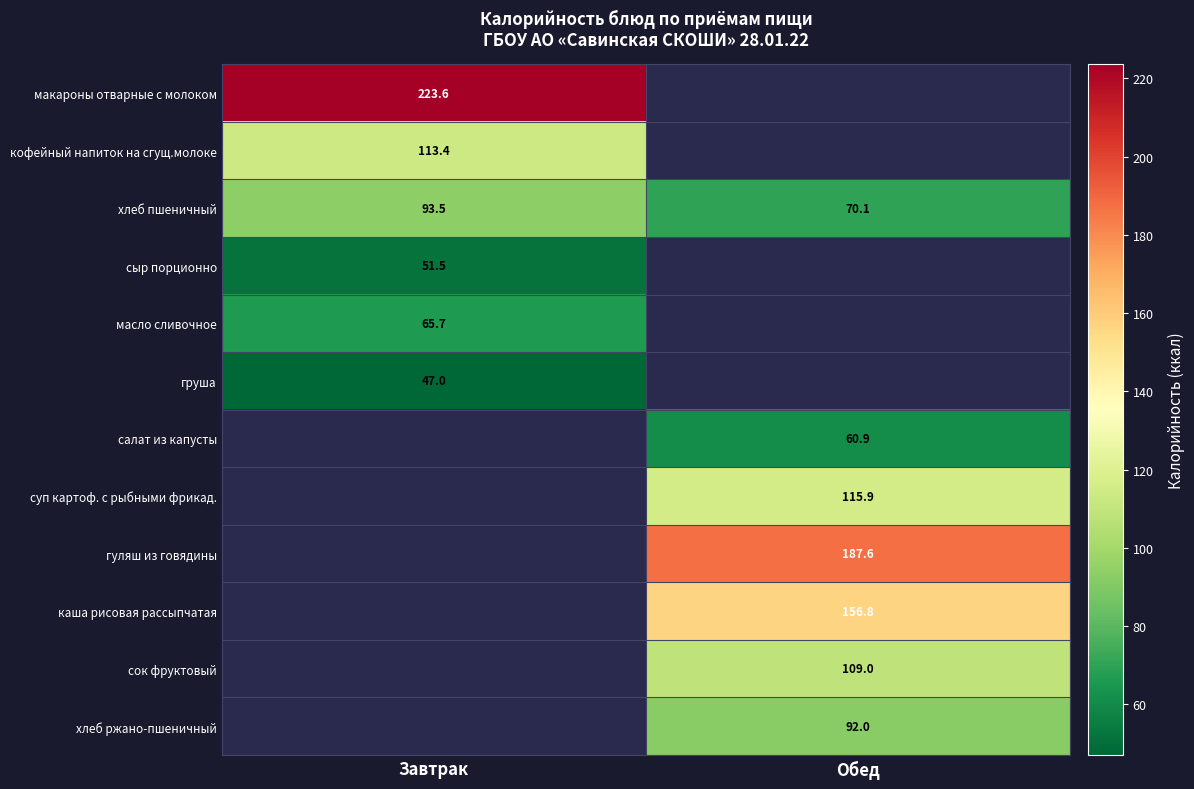

Where is хлеб пшеничный nearest to the value 81?

Обед